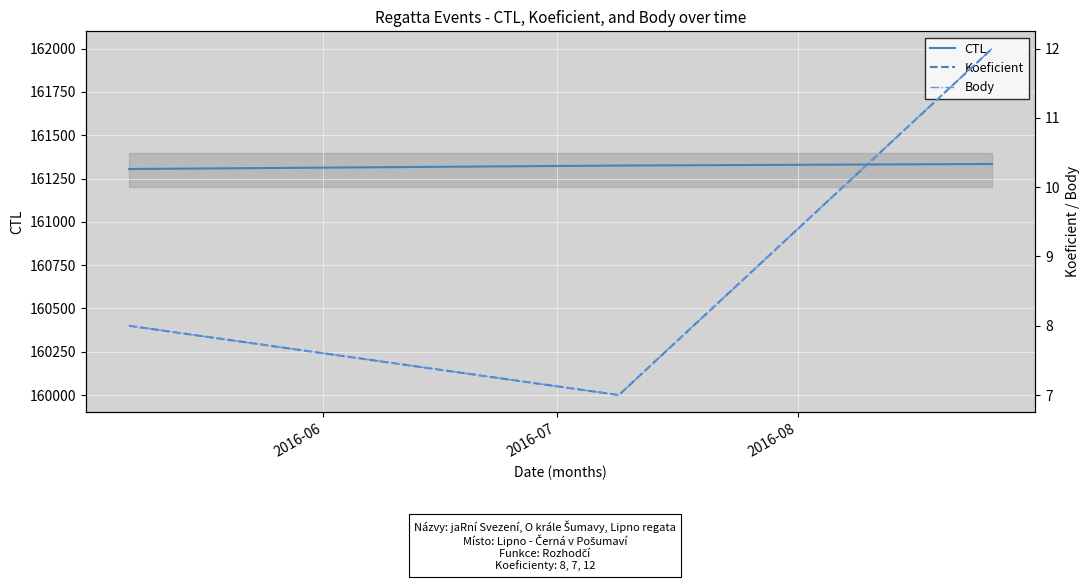

What is the maximum value for CTL?

161334